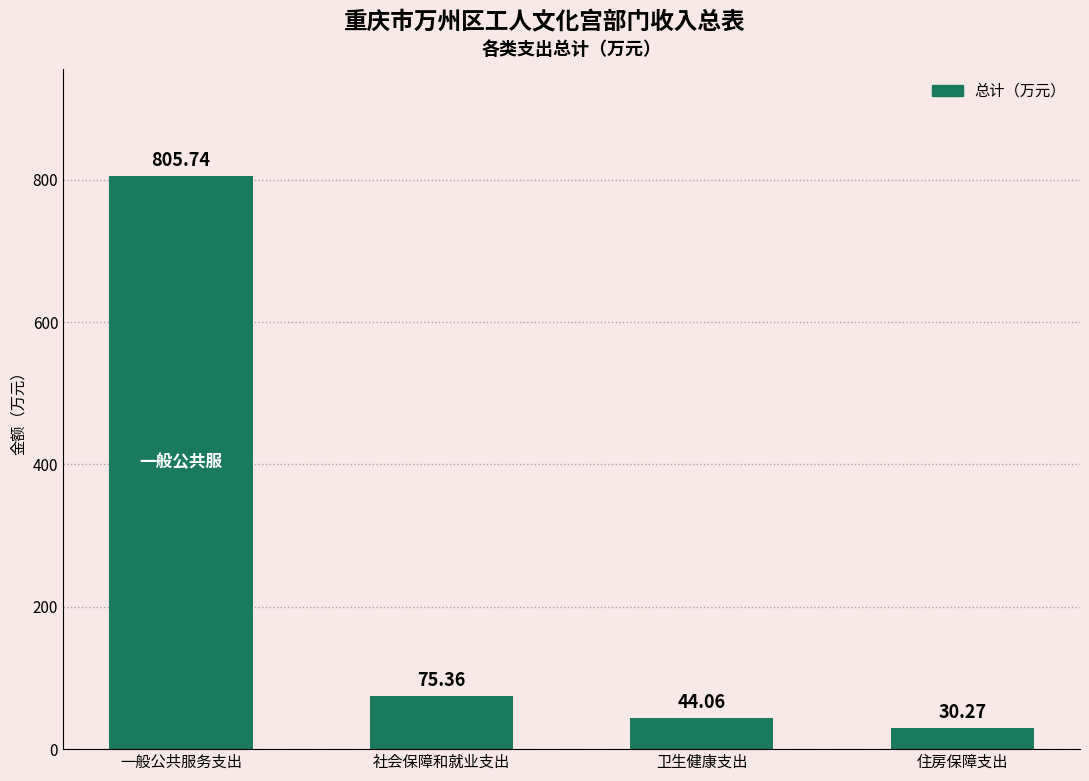

Reading left to right, extract all data points from this chart.

一般公共服务支出=805.7	社会保障和就业支出=75.4	卫生健康支出=44.1	住房保障支出=30.3